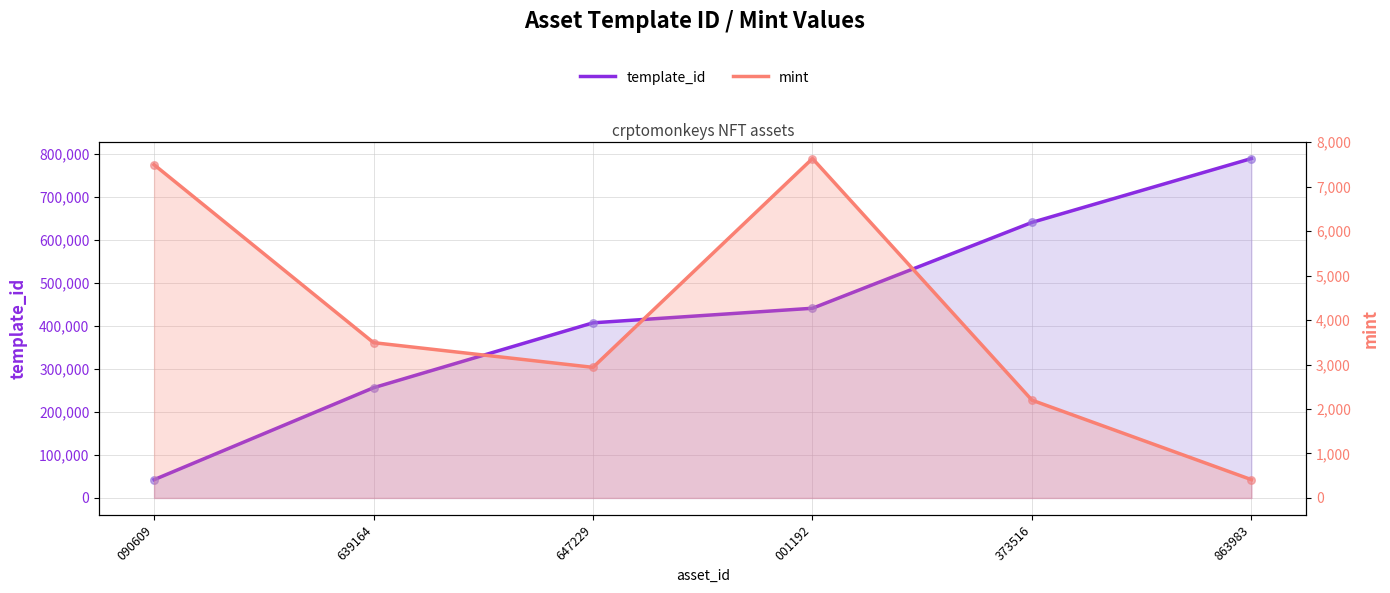

Is the value of mint at 647229 greater than the value of template_id at 647229?

No